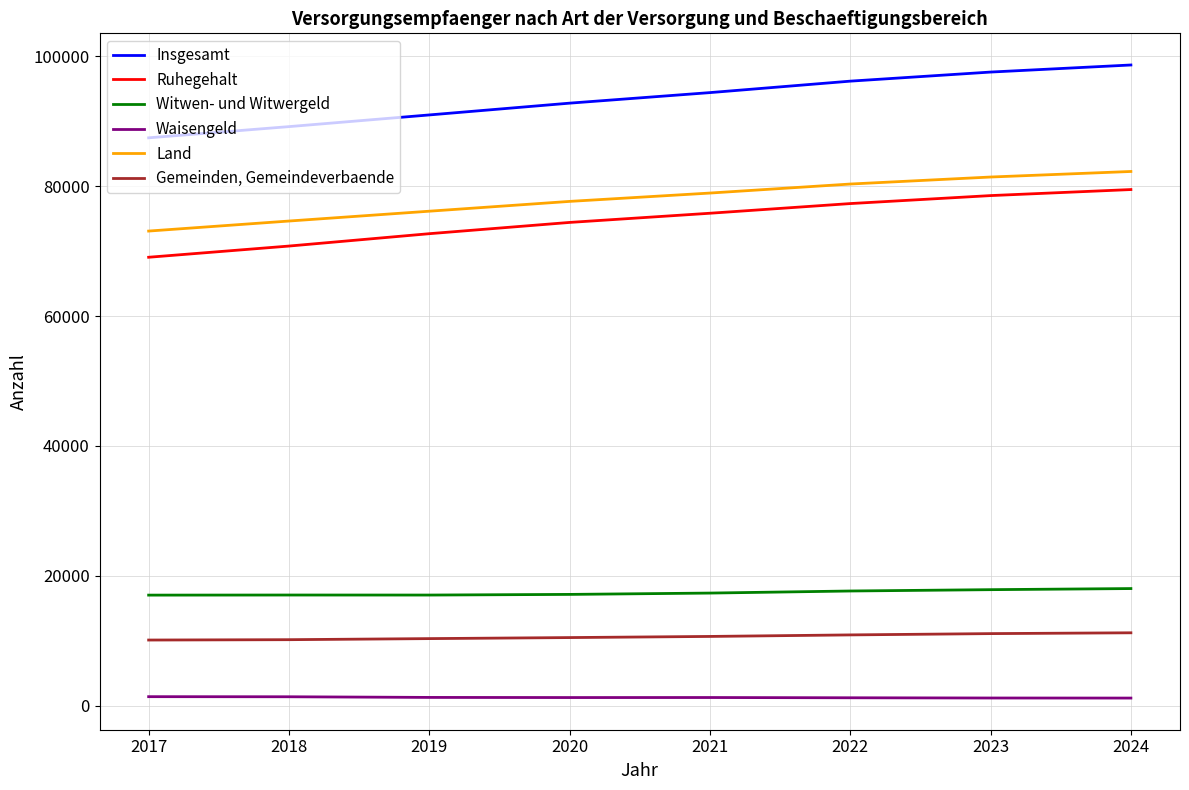

Rank the series by their maximum value, from highest to lowest.

Insgesamt, Land, Ruhegehalt, Witwen- und Witwergeld, Gemeinden, Gemeindeverbaende, Waisengeld